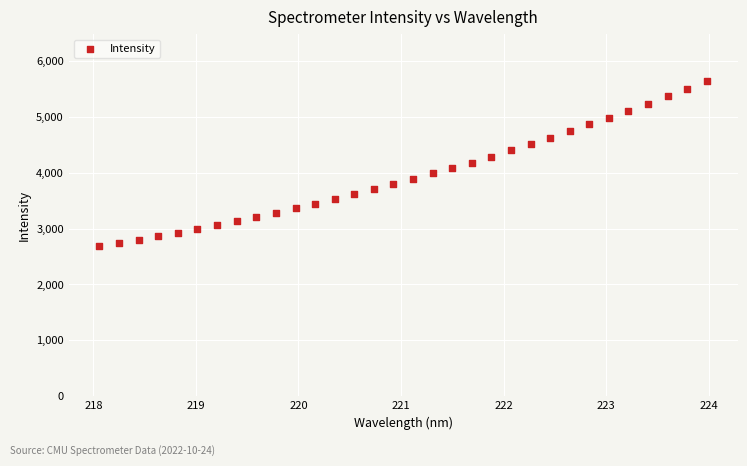

What is the range of Y values (max minus min)?

2956.2